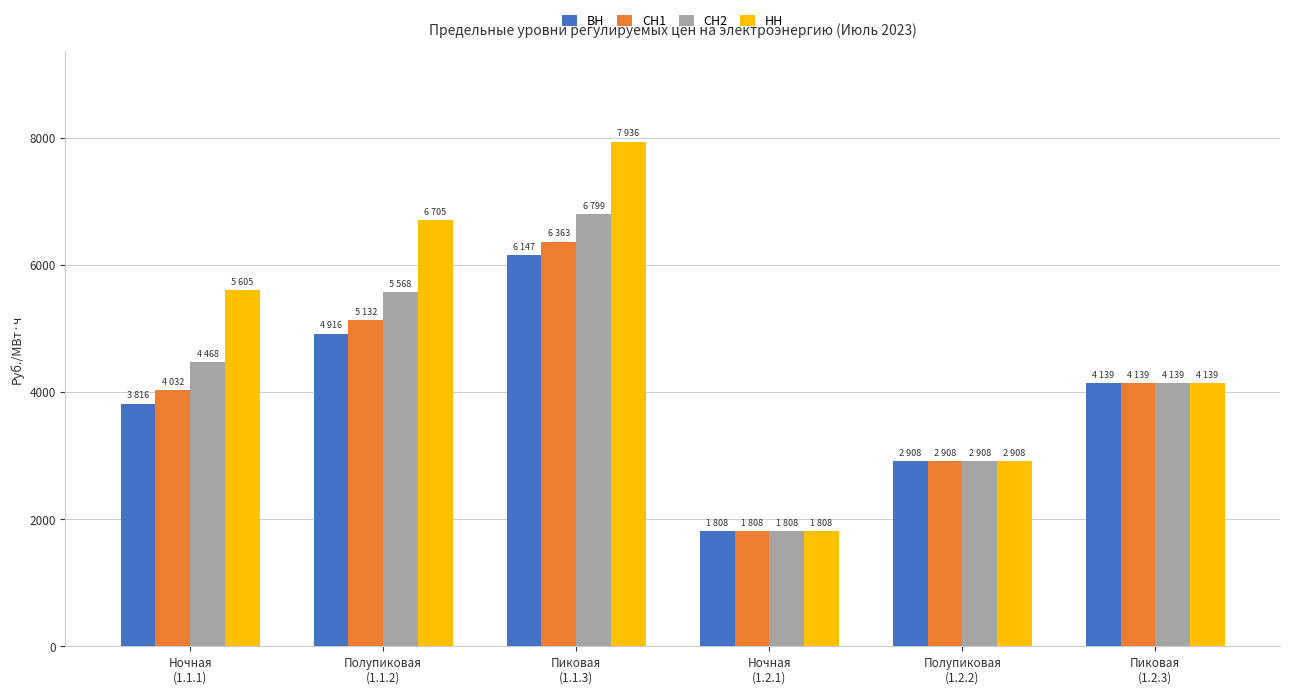

Which series changed the most between Пиковая
(1.1.3) and Полупиковая
(1.2.2)?

НН